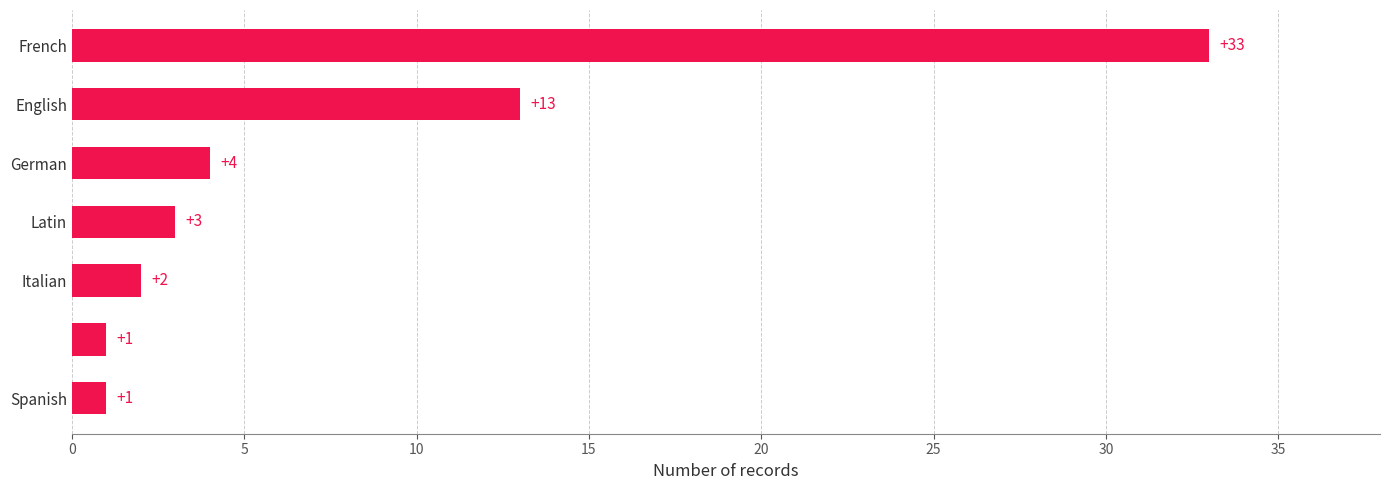

How many data points are less than 3?

3